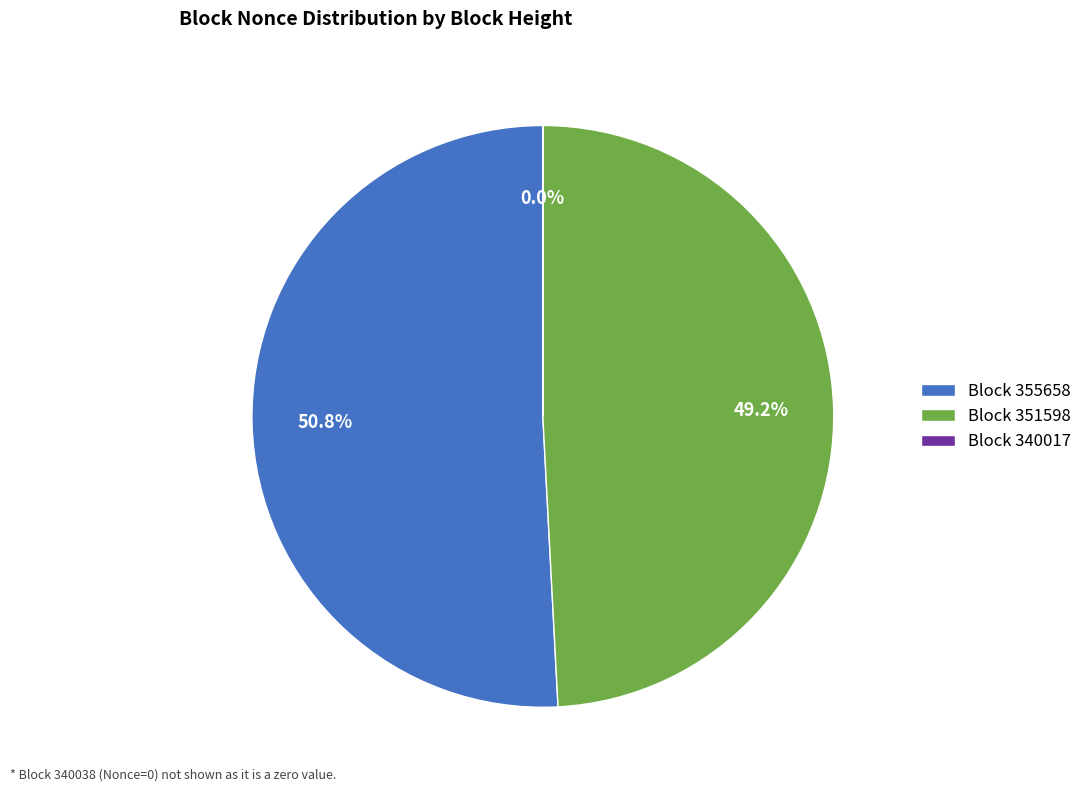

How much of the chart is everything except Block 355658?

49.2%